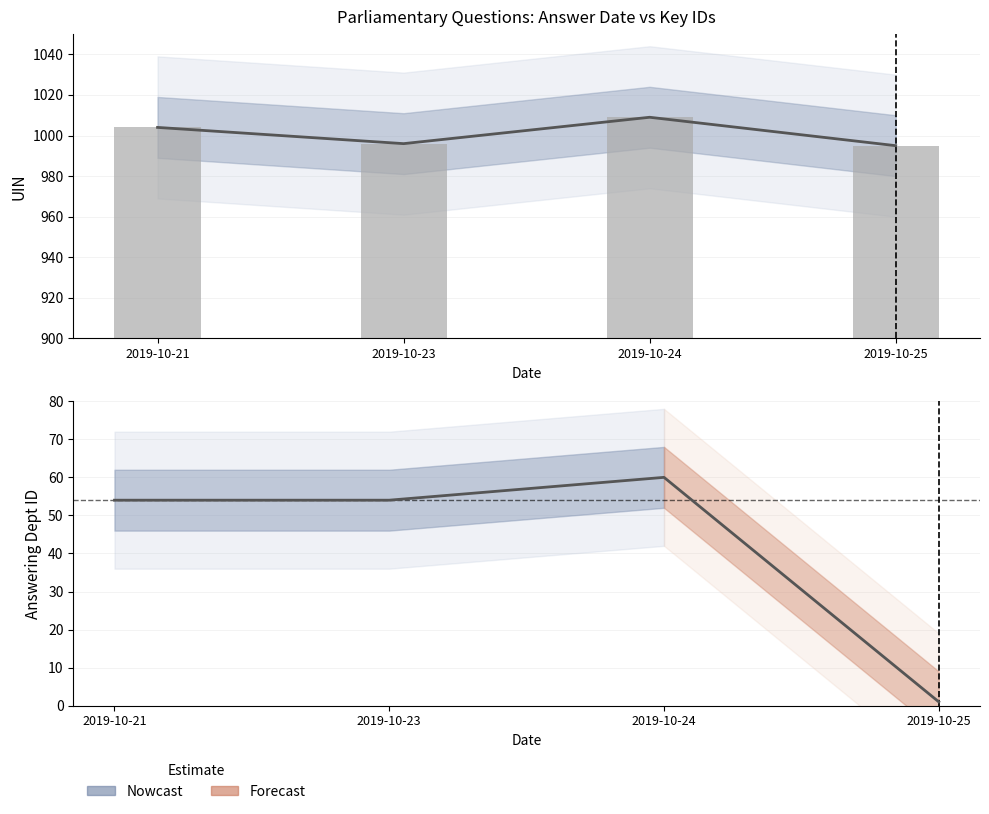

What is the change in value from 2019-10-21 to 2019-10-25?

-9